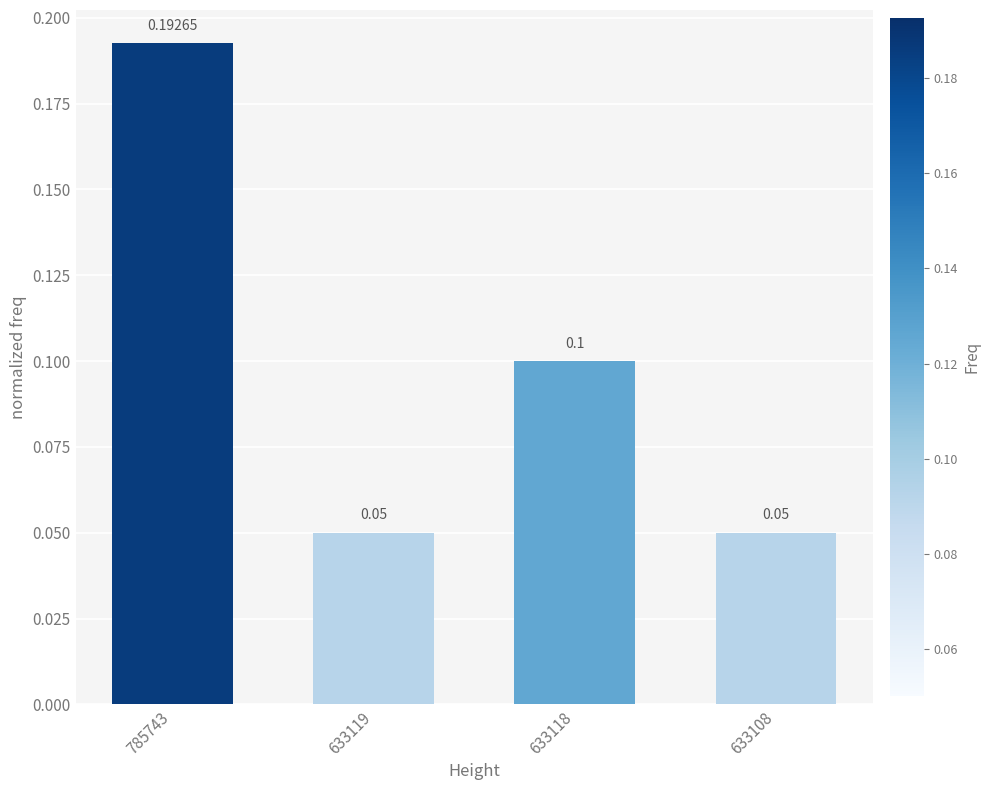

Between 785743 and 633108, which is larger?

785743